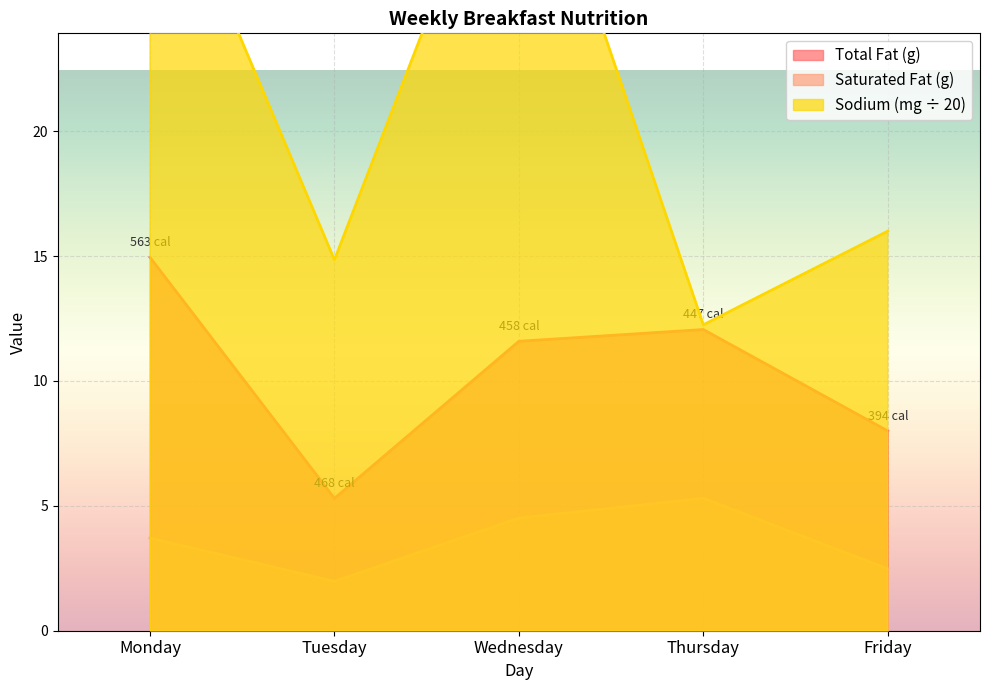

What value does the Sodium (mg) series have at Friday?

16.0